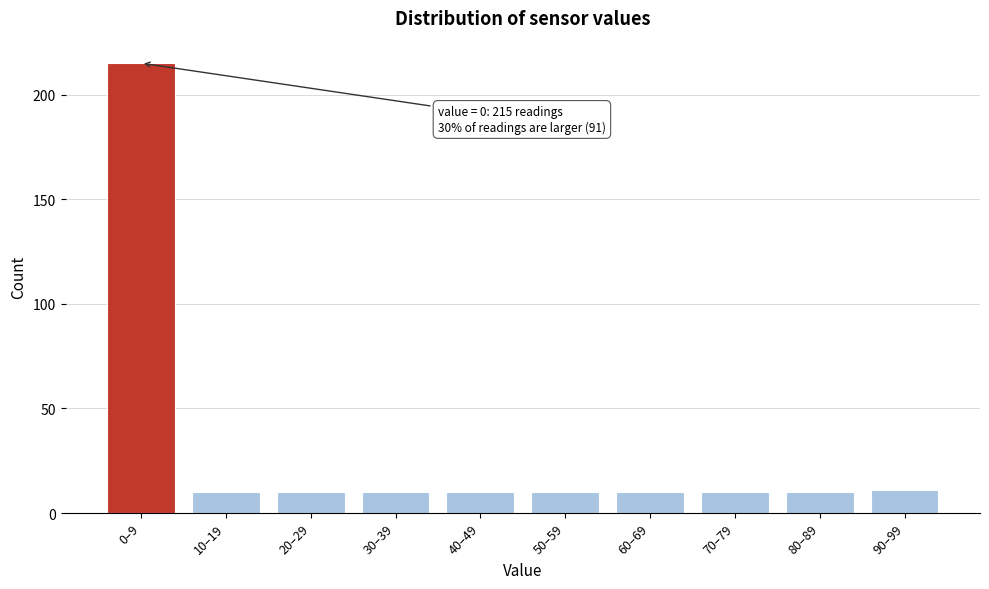

Reading left to right, extract all data points from this chart.

0–9=215	10–19=10	20–29=10	30–39=10	40–49=10	50–59=10	60–69=10	70–79=10	80–89=10	90–99=11